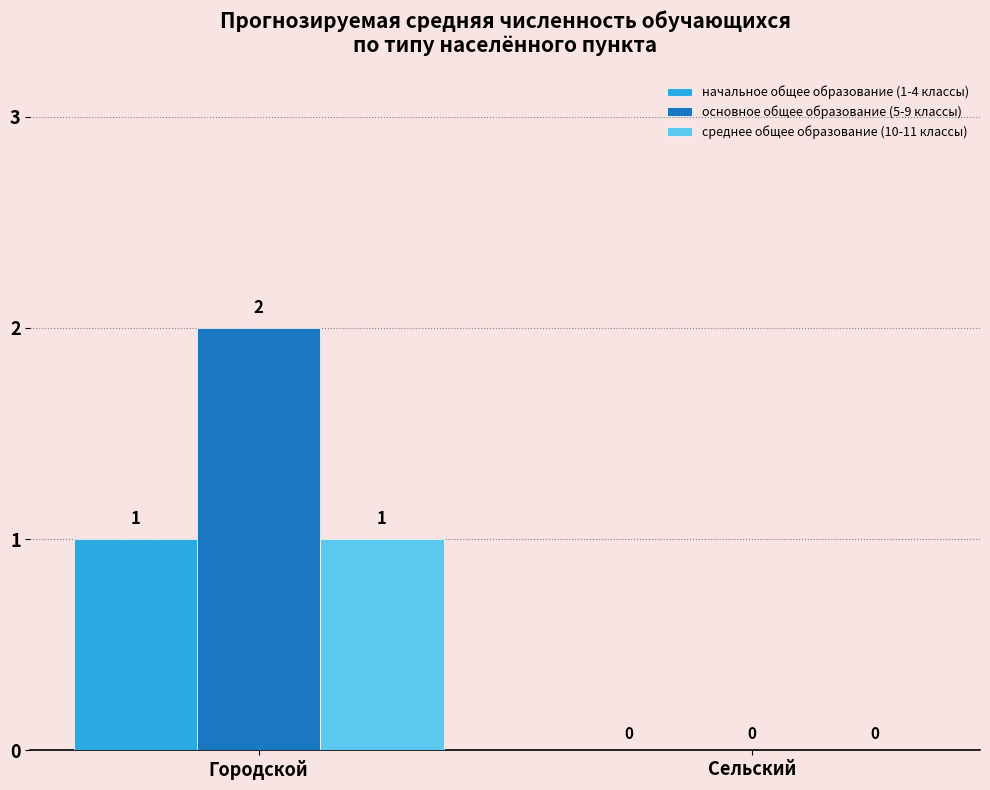

Which label corresponds to the largest value in the chart?

Городской